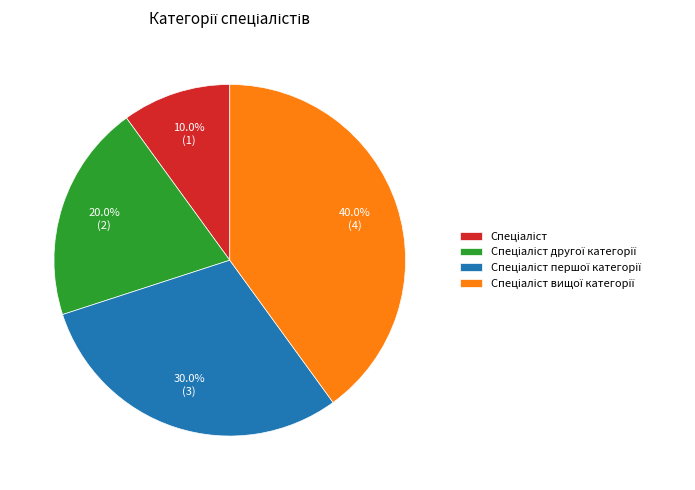

To the nearest percent, what is the average slice percentage?

25%